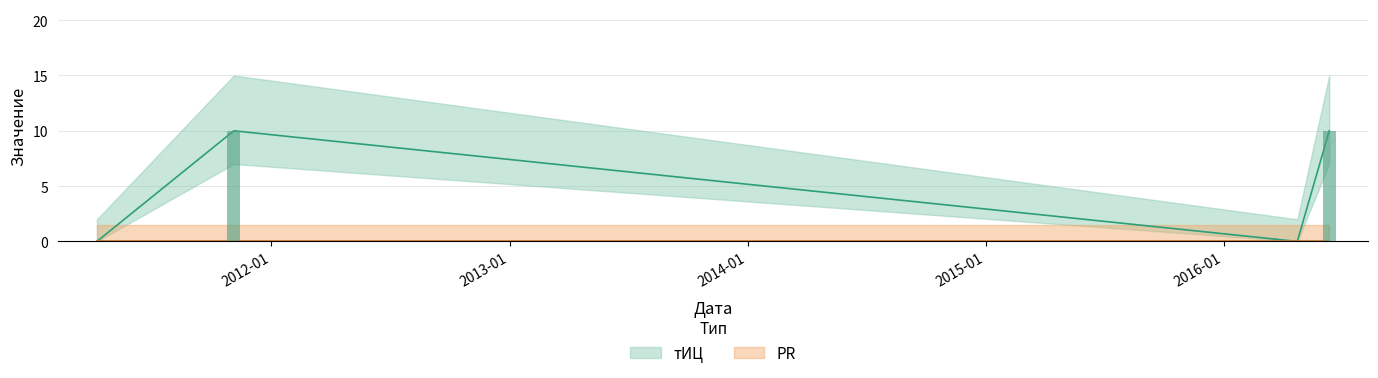

Reading left to right, transcribe all the data shown in this chart.

2016-06-11=0	2016-04-23=10	2011-11-05=0	2011-04-09=10